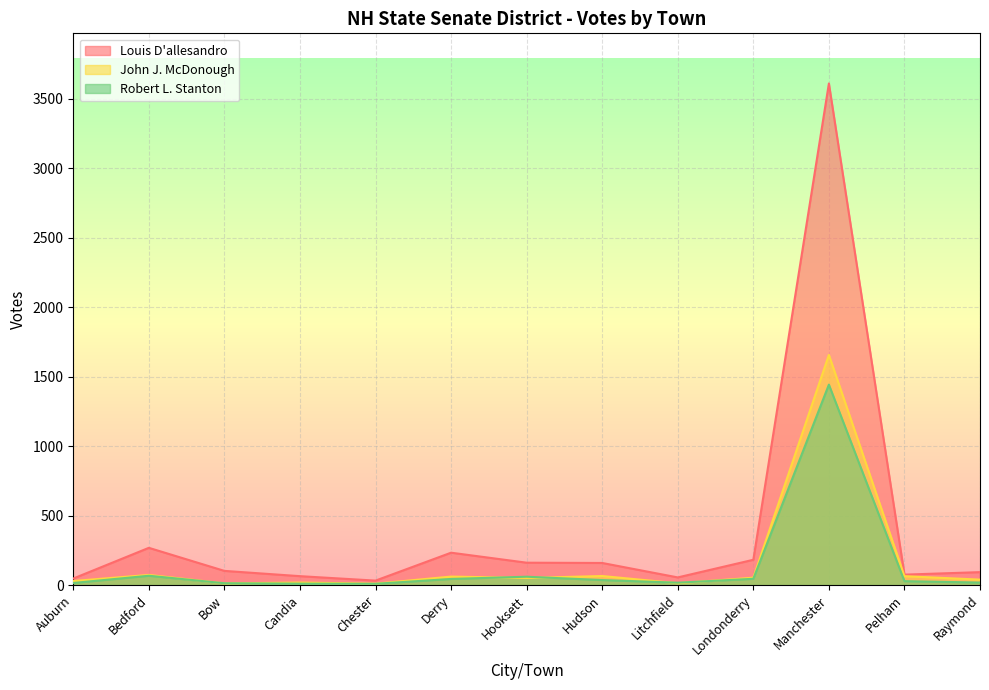

What is the difference between the Louis D'allesandro values at Chester and Raymond?

61